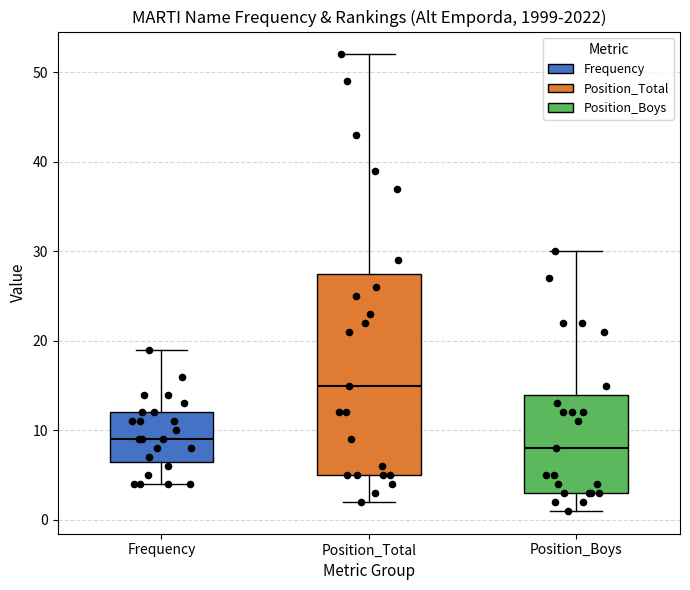

Comparing the boxes themselves (not the whiskers), which one is the tallest?

Position_Total